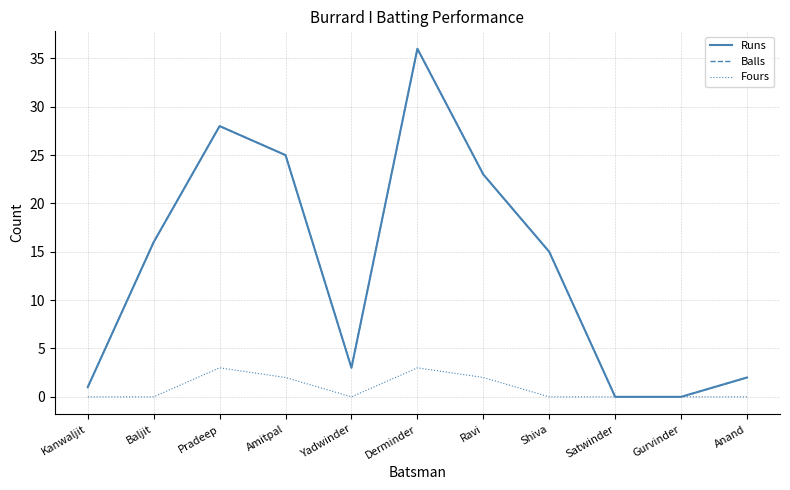

True or false: Balls and Runs intersect in this chart.

False